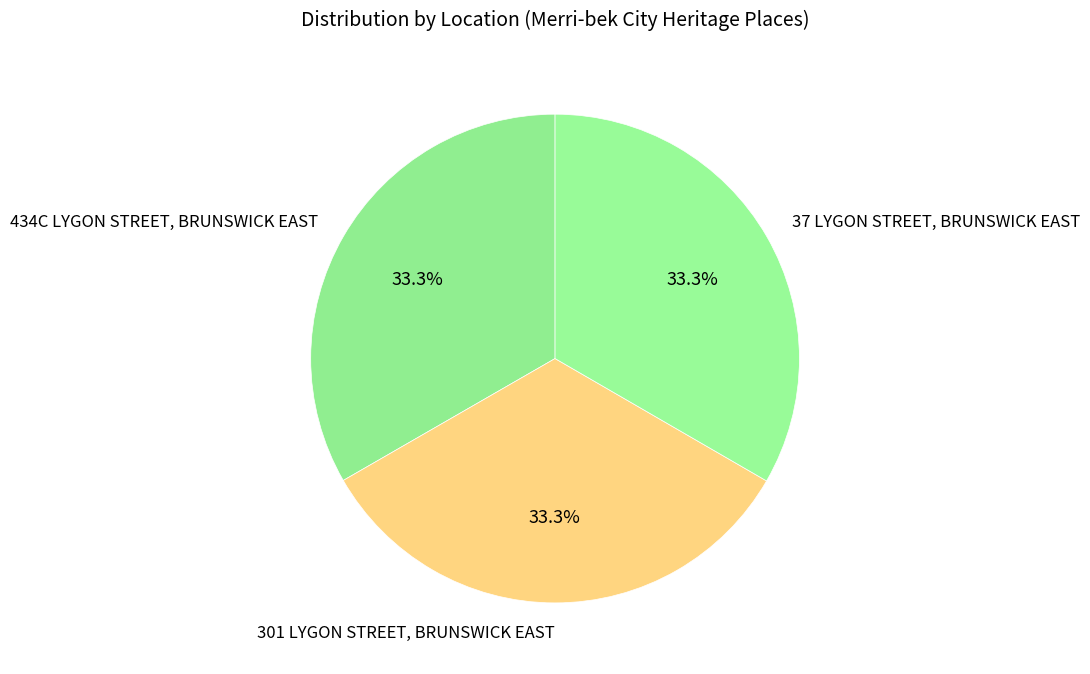

What percentage do 301 LYGON STREET, BRUNSWICK EAST and 434C LYGON STREET, BRUNSWICK EAST together represent?

66.7%